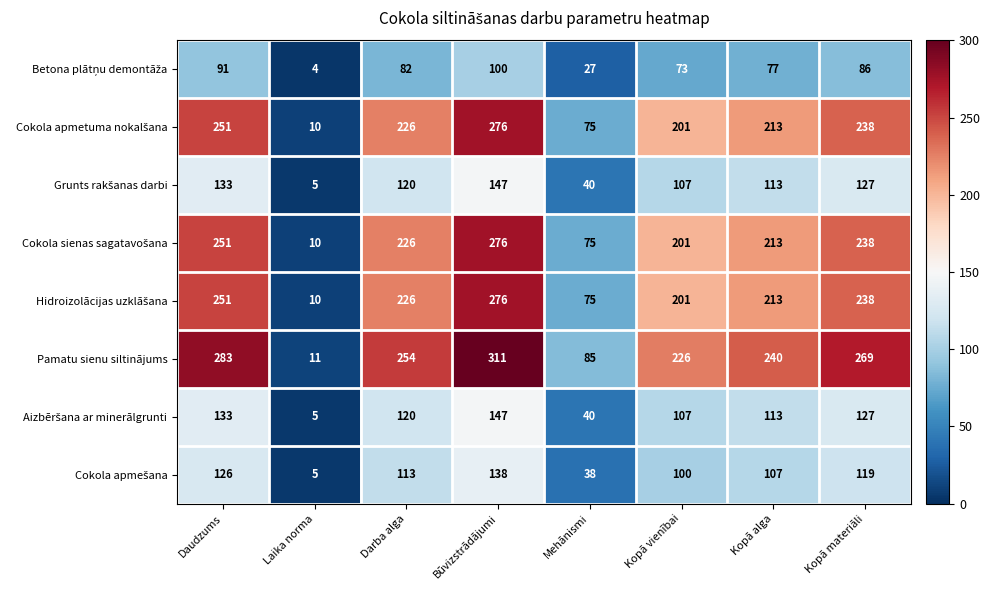

Which series changed the most between Darba alga and Kopā materiāli?

Pamatu sienu siltinājums